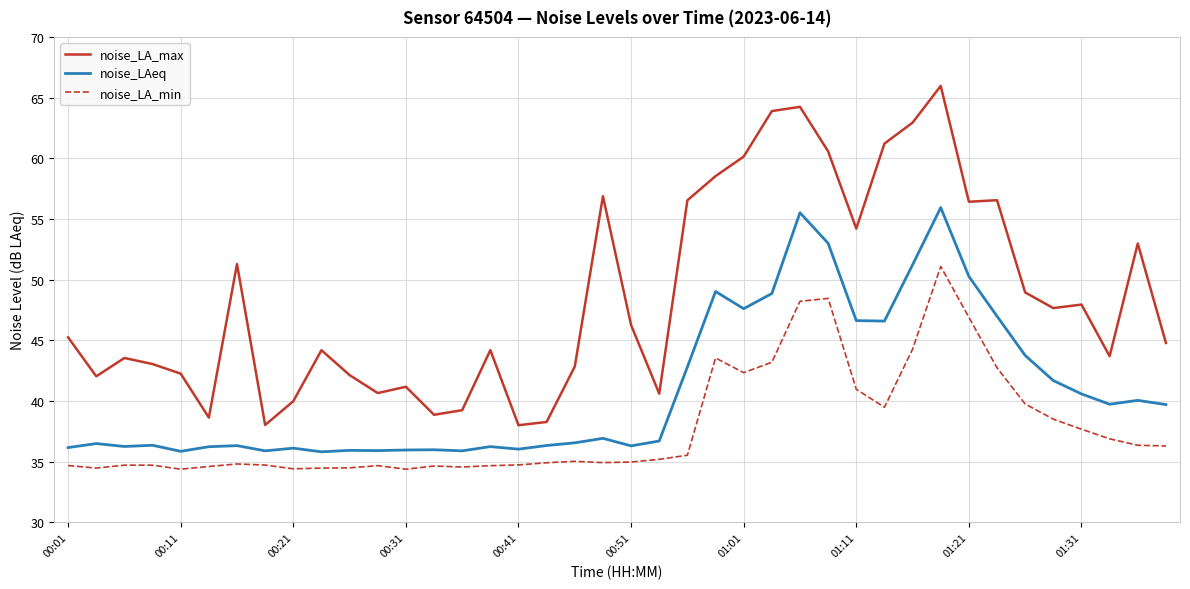

What is the smallest value displayed?

34.4